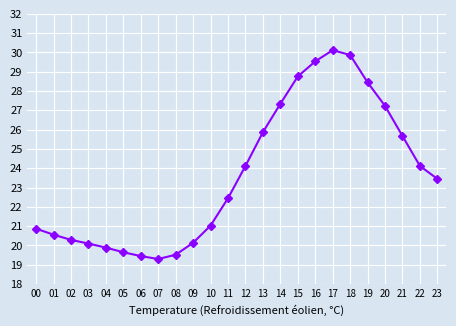

How many data points are above 23?

12